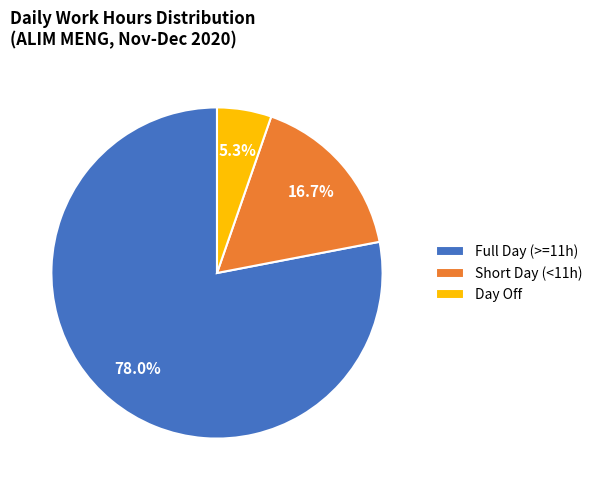

What is the largest slice in the pie chart?

Full Day (>=11h)